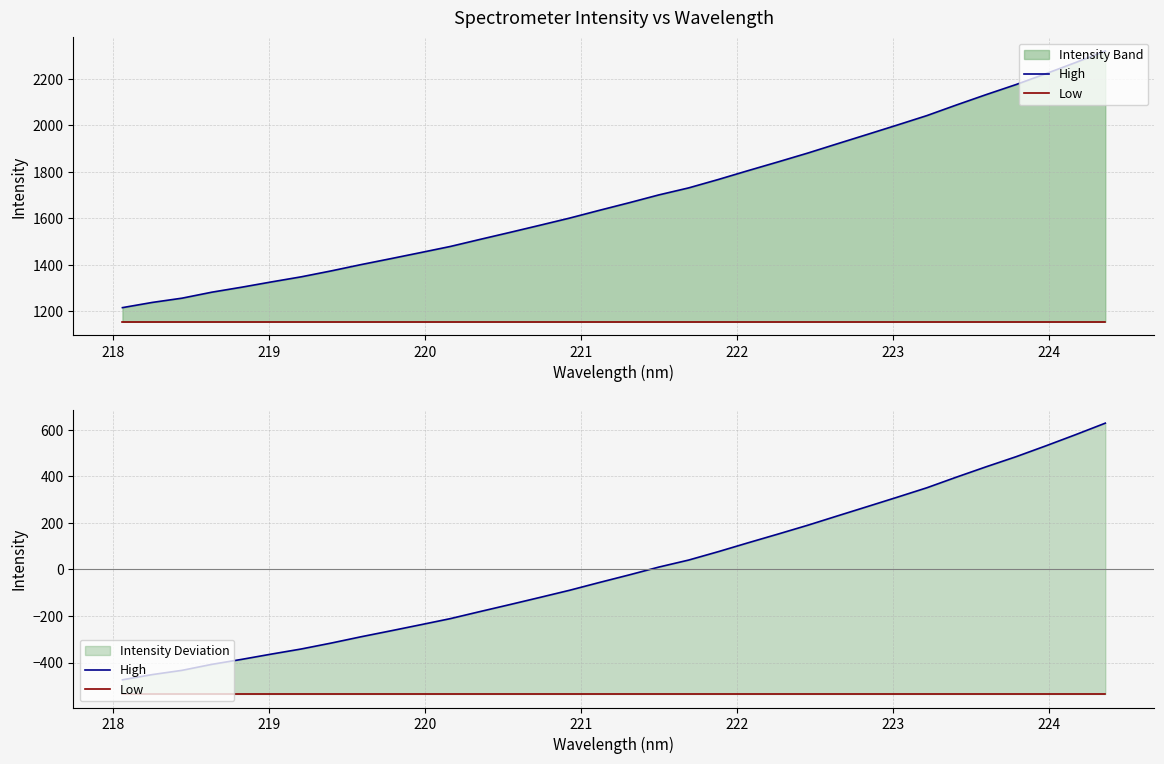

True or false: High has more than 1 interior local peaks.

False